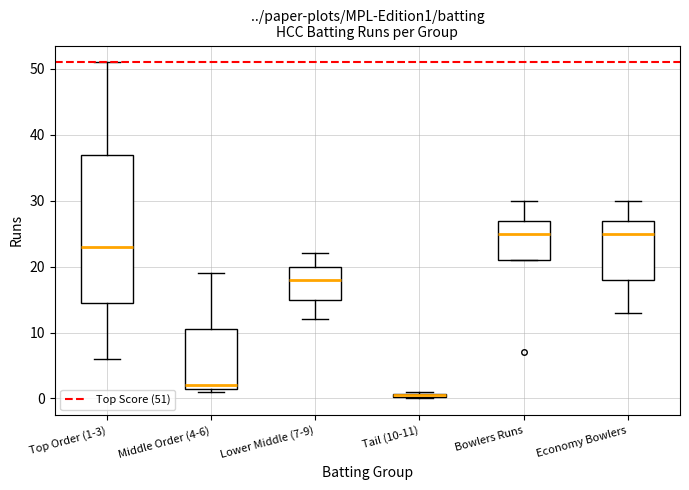

Where does the upper whisker of the box for Middle Order (4-6) end on the y-axis? The values are not printed on the chart, so give them approximately, as read against the axis.

19